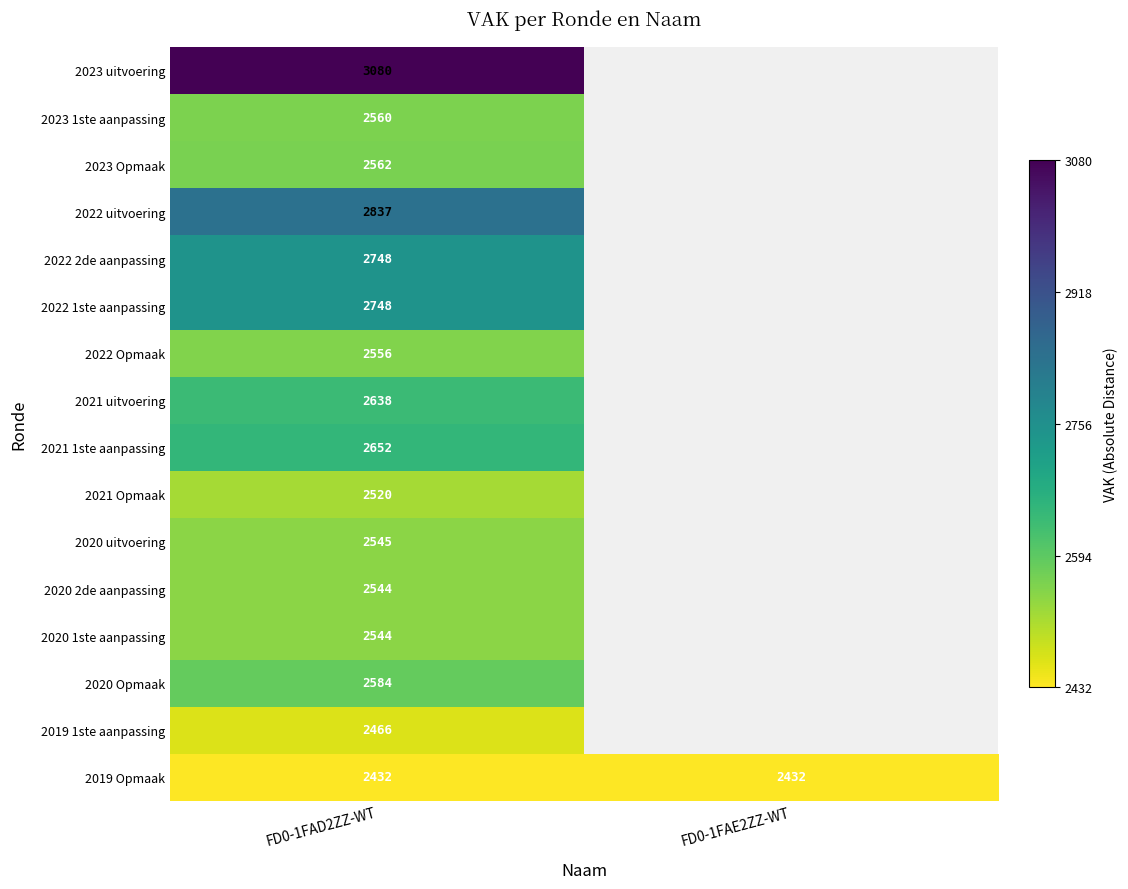

What is the spread (max minus min) of values at FD0-1FAD2ZZ-WT?

648